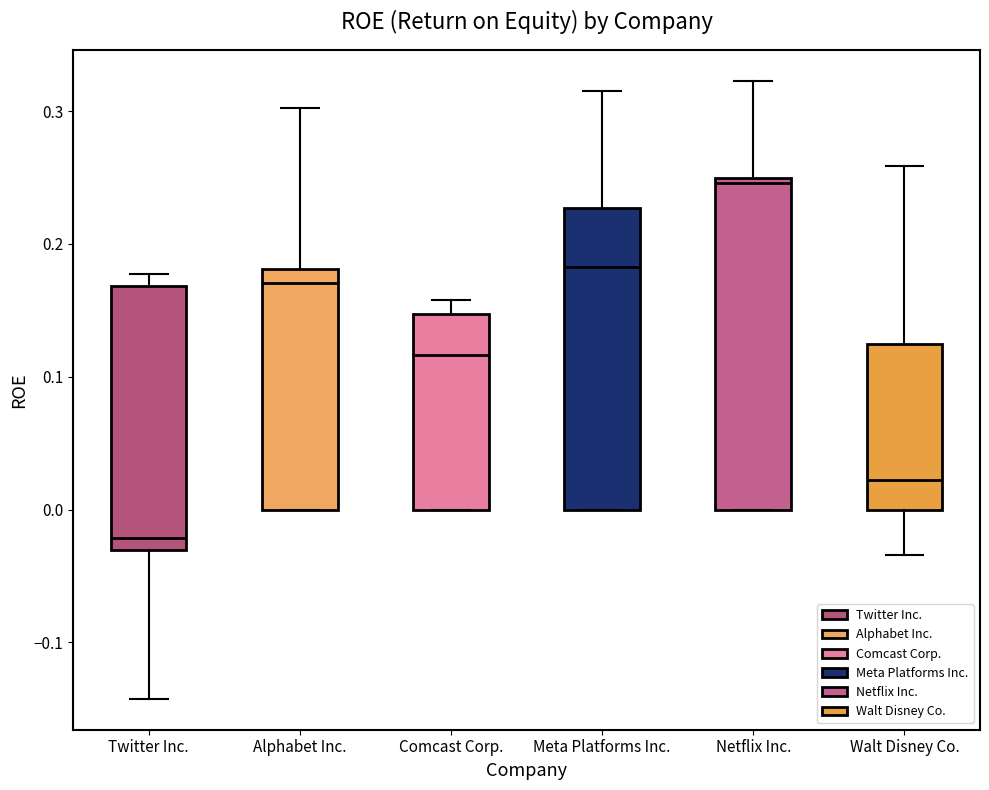

Reading left to right, transcribe this box plot: for each box, give where its median line is, the range the box spans, and where its two whiskers end, as read against the y-axis. The values are not printed on the chart, so give them approximately, as read against the axis.

Twitter Inc.: median -0.02, box -0.03 to 0.17, whiskers -0.14 to 0.18
Alphabet Inc.: median 0.17, box 0.00 to 0.18, whiskers 0.00 to 0.30
Comcast Corp.: median 0.12, box 0.00 to 0.15, whiskers 0.00 to 0.16
Meta Platforms Inc.: median 0.18, box 0.00 to 0.23, whiskers 0.00 to 0.32
Netflix Inc.: median 0.25 (just below the box's upper edge), box 0.00 to 0.25, whiskers 0.00 to 0.32
Walt Disney Co.: median 0.02, box 0.00 to 0.12, whiskers -0.03 to 0.26